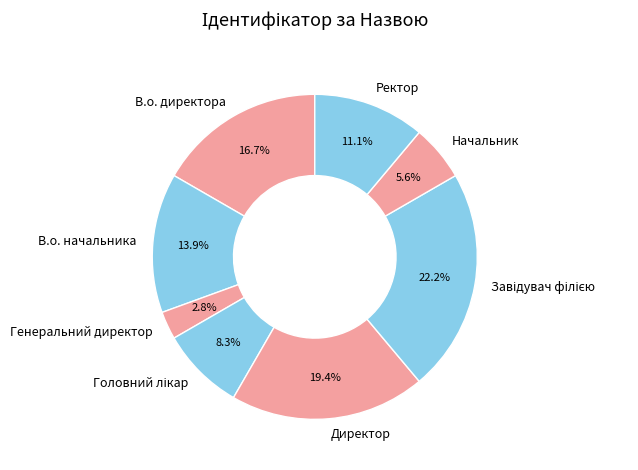

Which has a higher value, В.о. директора or В.о. начальника?

В.о. директора